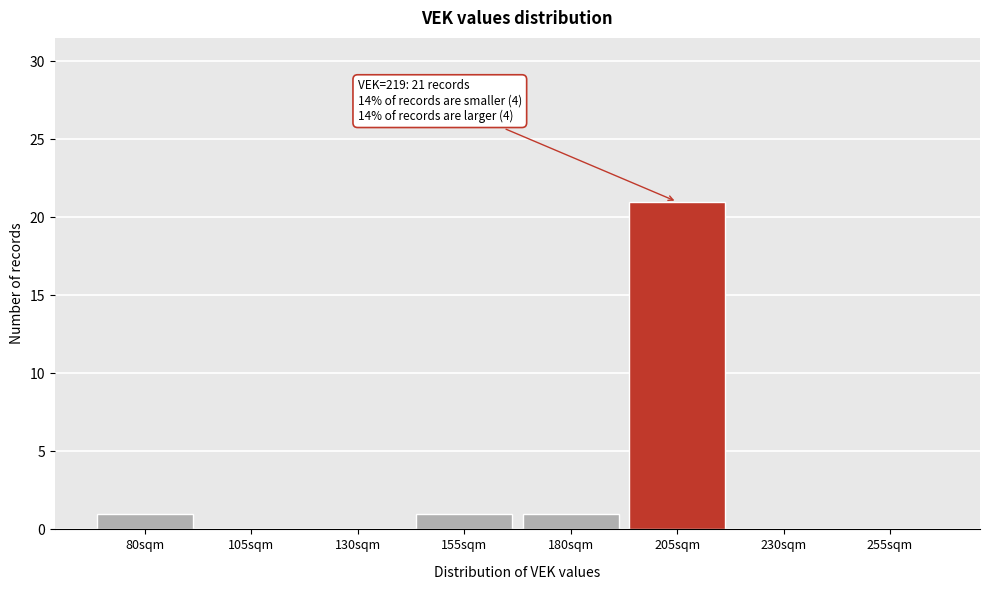

Reading right to left, list all the values displayed in this chart.

255sqm=0	230sqm=0	205sqm=21	180sqm=1	155sqm=1	130sqm=0	105sqm=0	80sqm=1